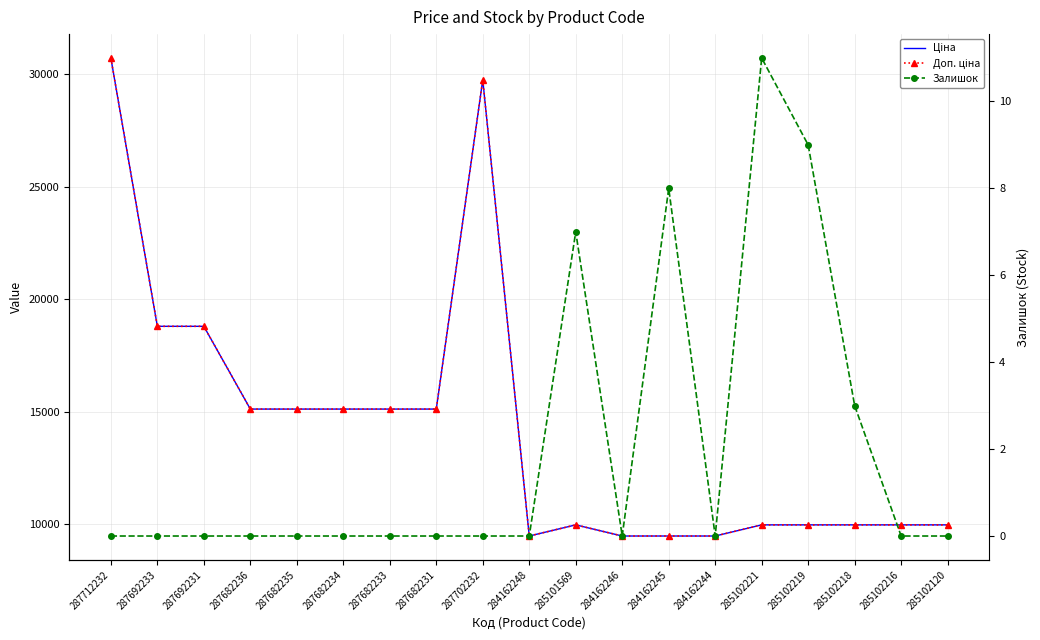

What is the total value across all series at 287682234?

30240.0